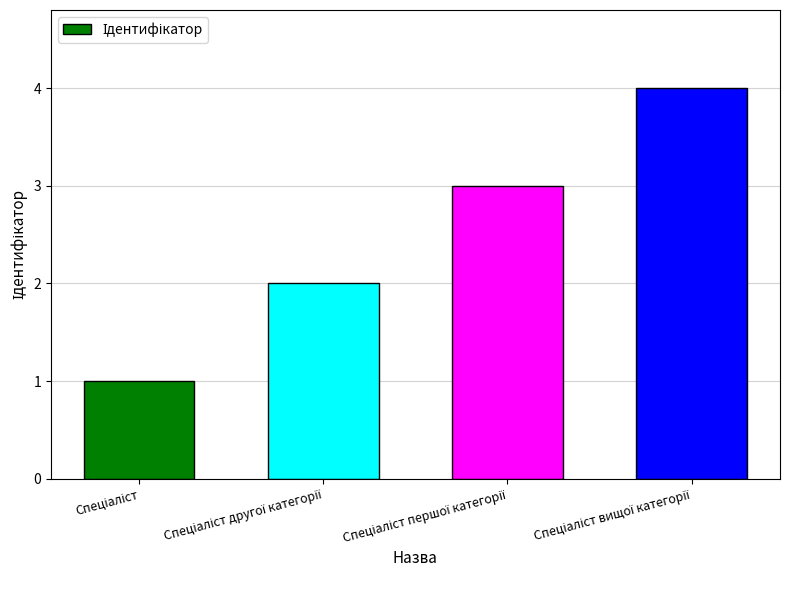

What is the sum of all values?

10